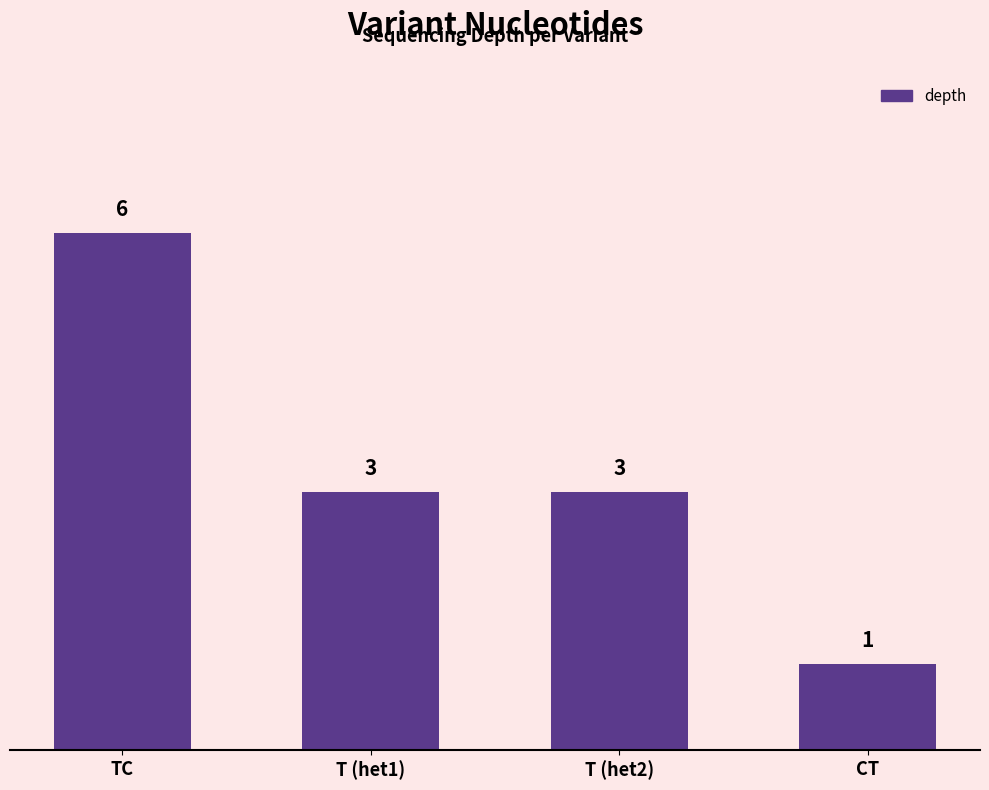

Count the number of categories in the chart.

4